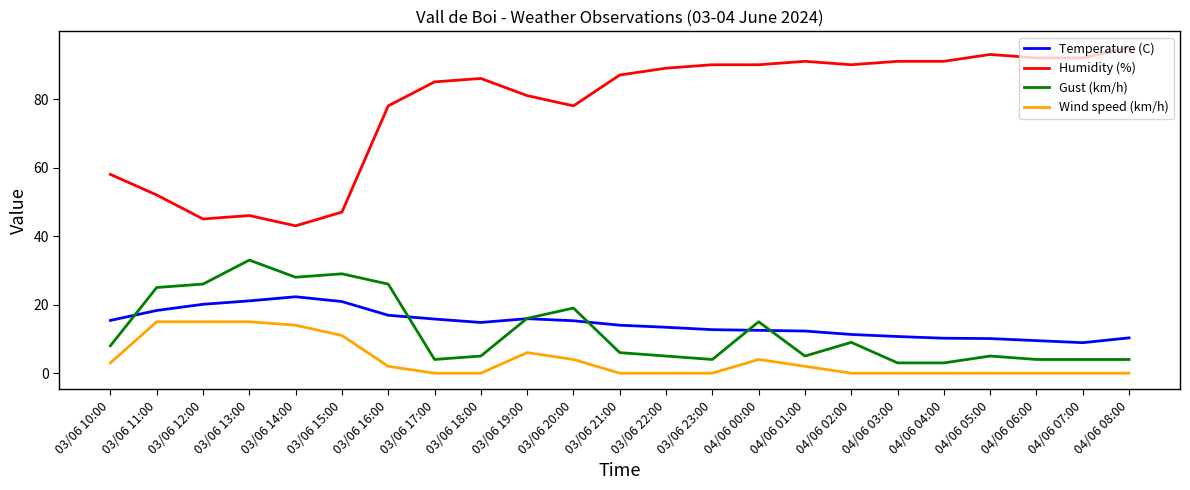

Where is the first local minimum for Gust (km/h)?

03/06 14:00